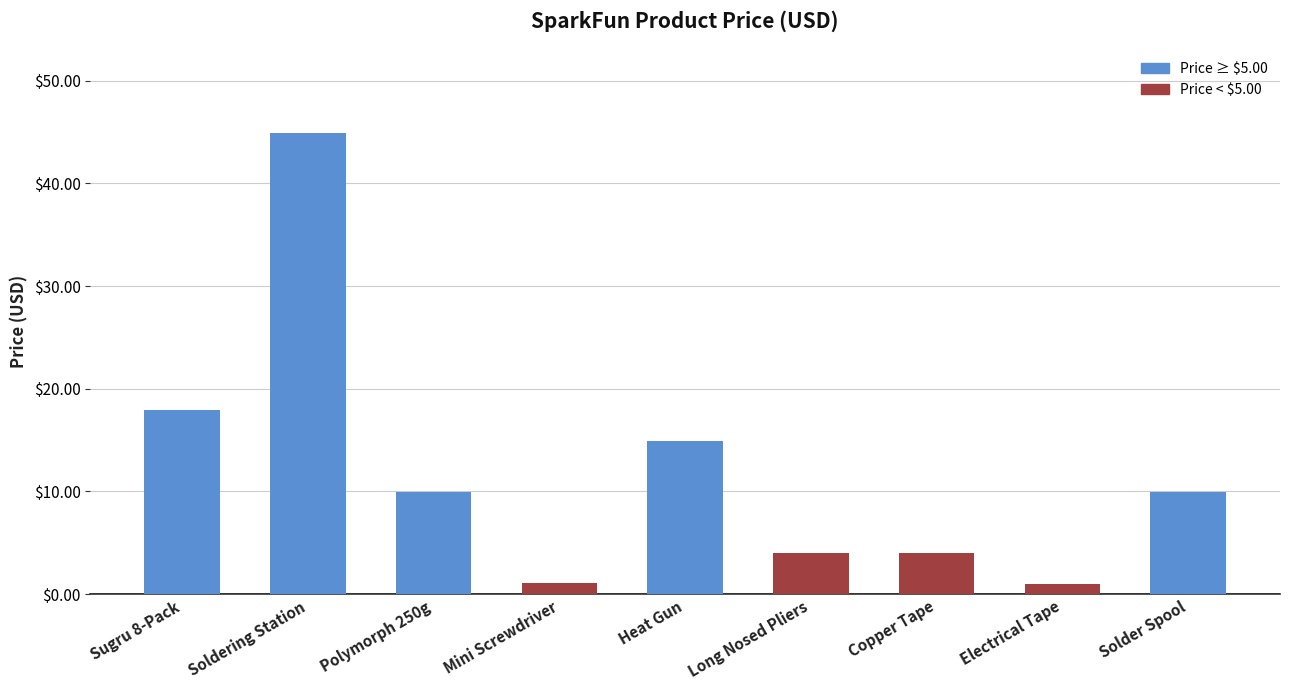

Approximately how many times larger is the value at Mini Screwdriver compared to Solder Spool?

0.1